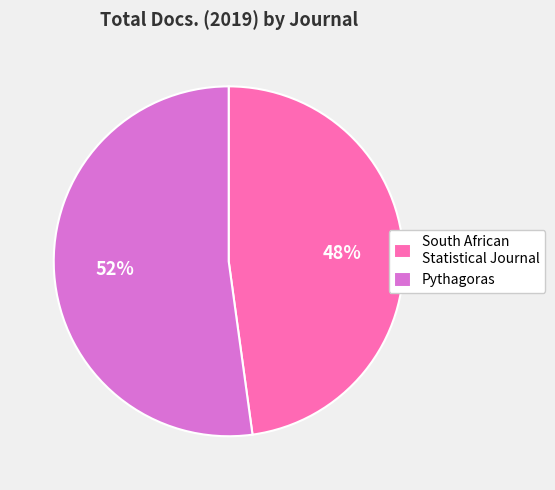

Does Pythagoras represent more than half of the total?

Yes